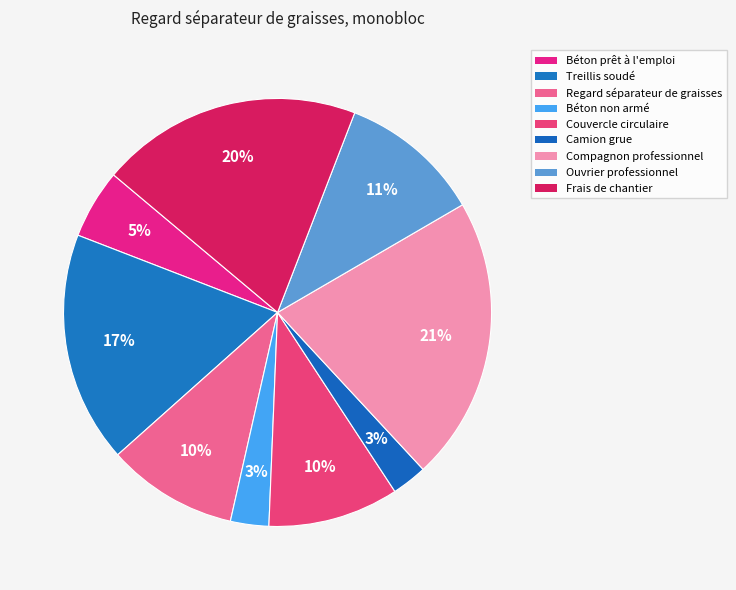

Rank the categories by value from highest to lowest.

Compagnon professionnel, Frais de chantier, Treillis soudé, Ouvrier professionnel, Regard séparateur de graisses, Couvercle circulaire, Béton prêt à l'emploi, Béton non armé, Camion grue